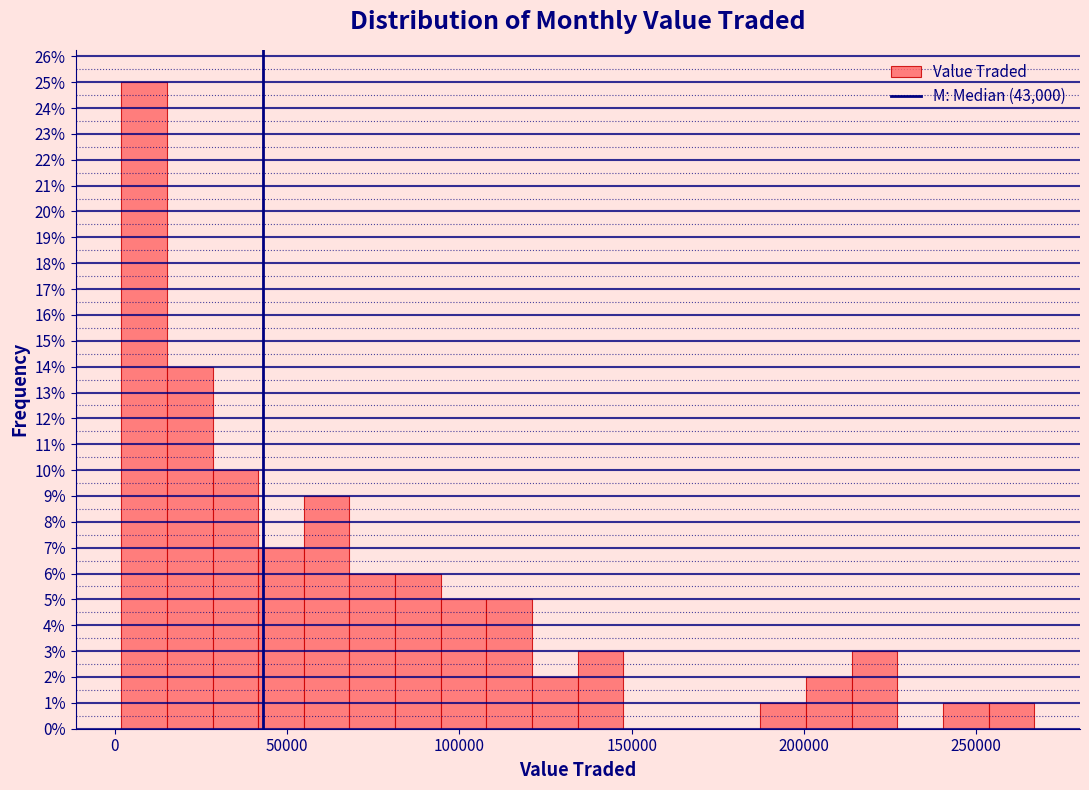

Read against the x-axis, roughly where is the centre of the tallest bar?

10000